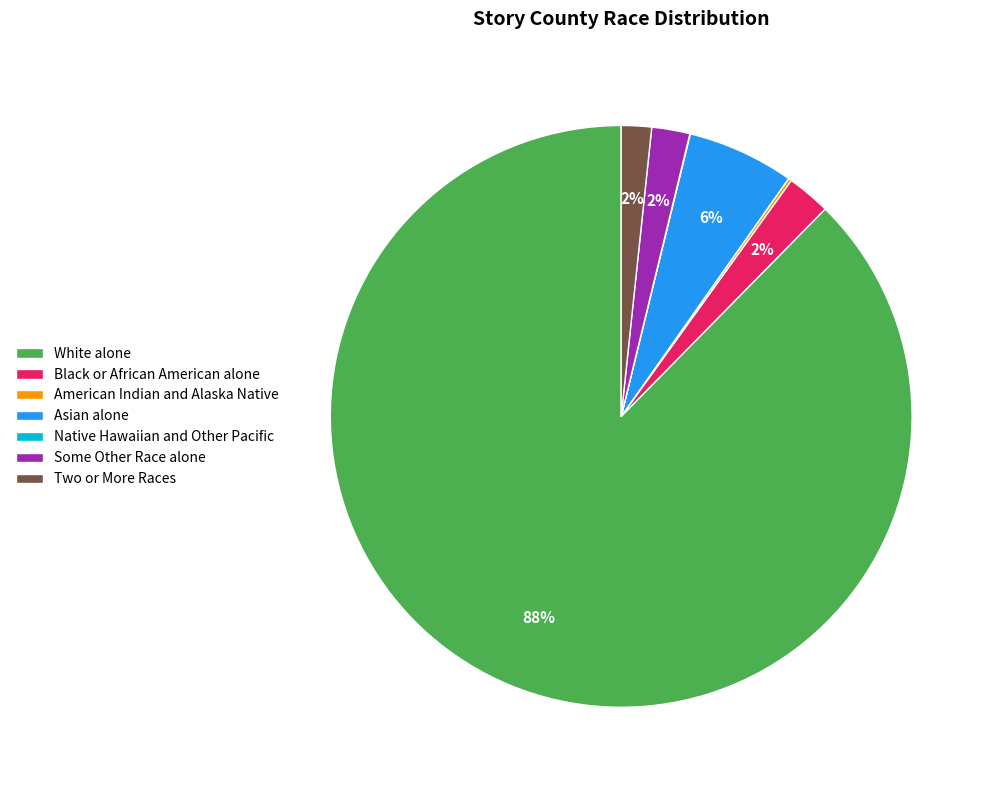

What is the largest slice in the pie chart?

White alone